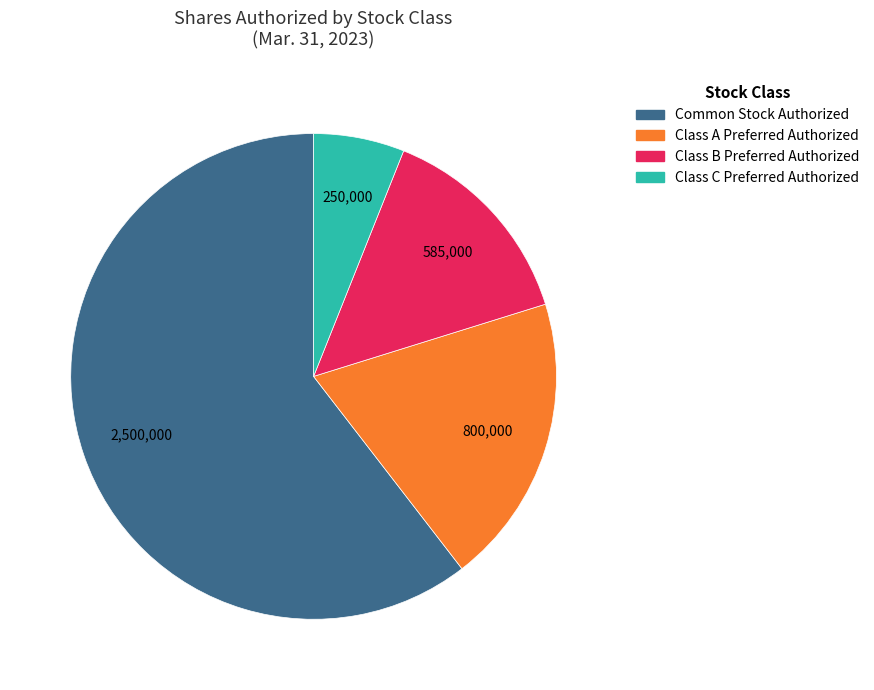

What is the ratio of the value at Class C Preferred Authorized to the value at Class B Preferred Authorized?

0.4